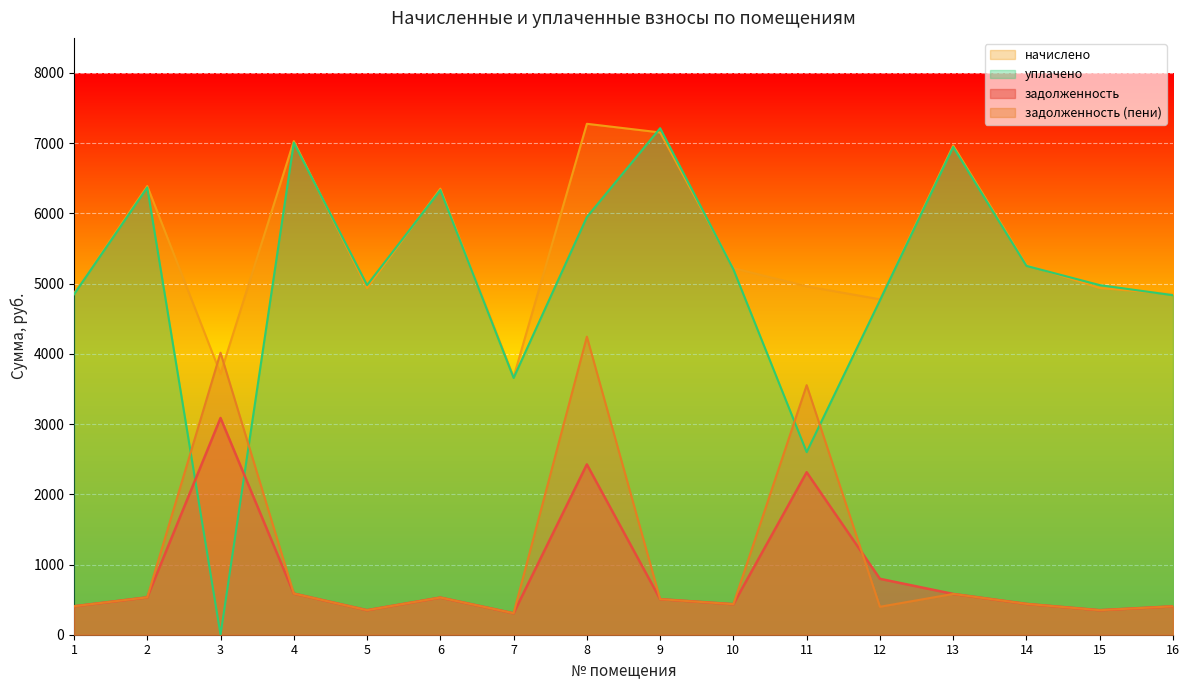

What is the value of the уплачено point at the 1st from the left?

4847.8